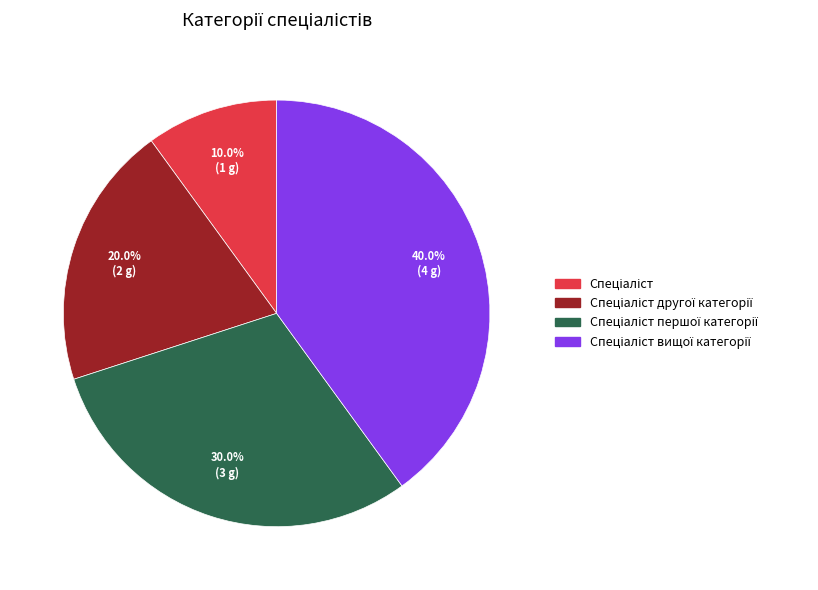

Does any single category account for the majority?

No